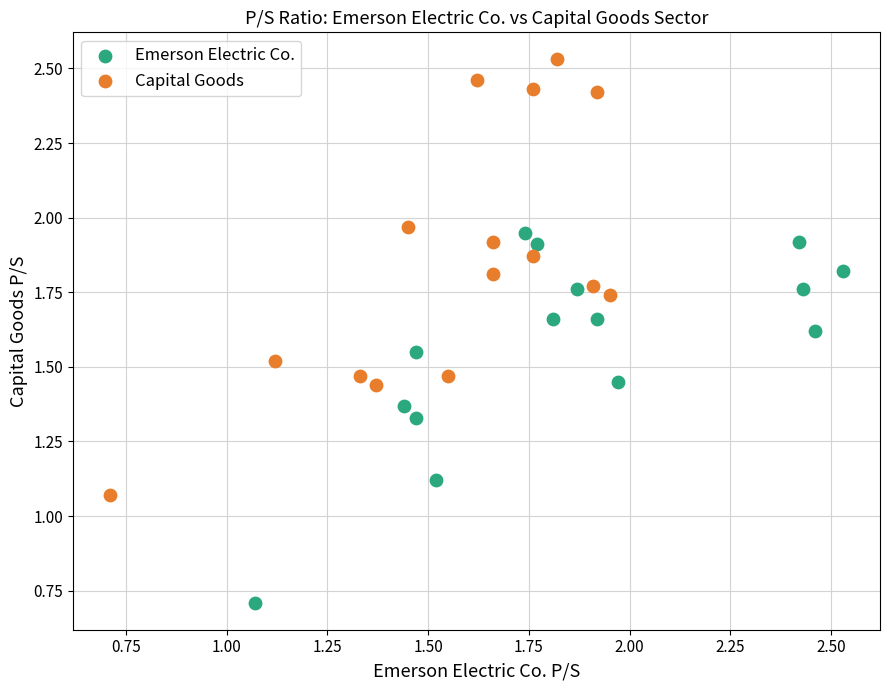

Which series reaches the minimum Y coordinate?

Emerson Electric Co.